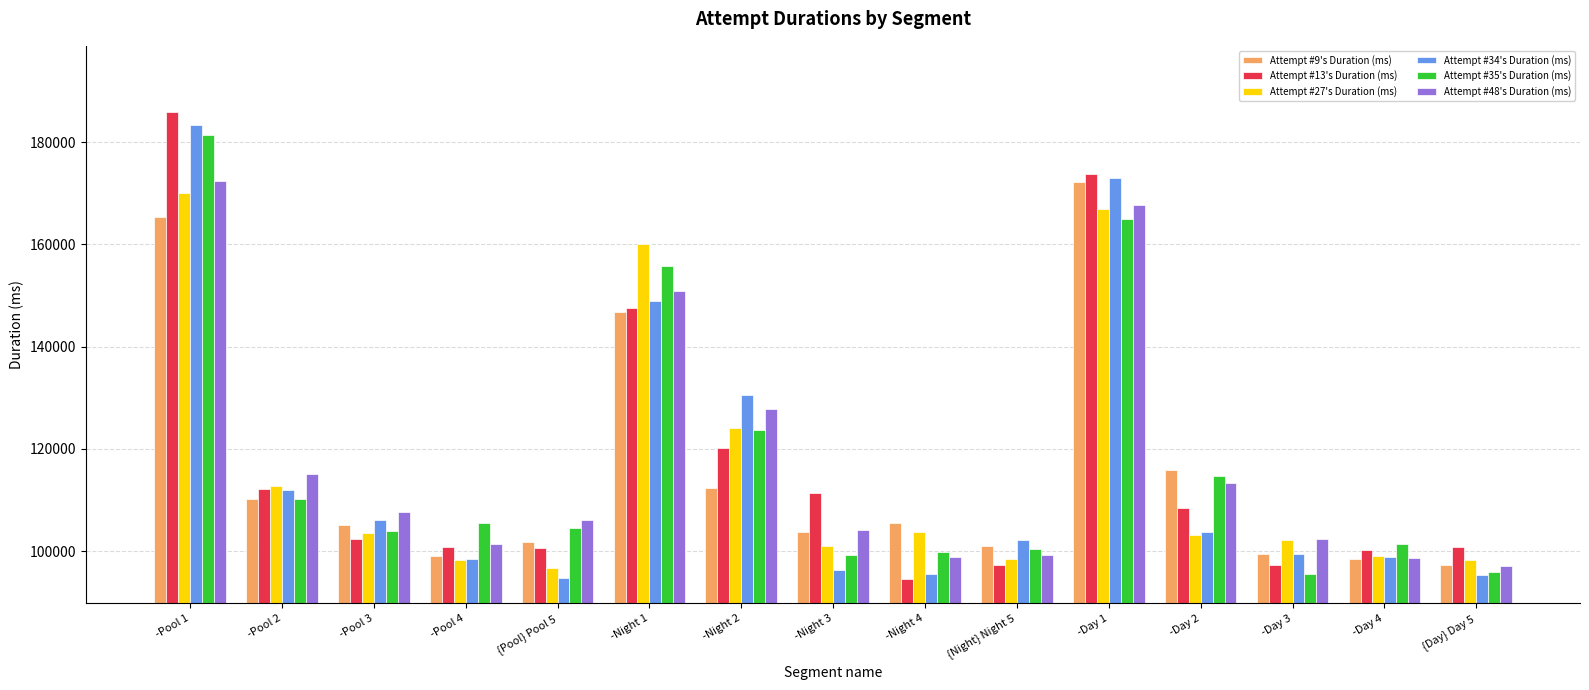

Which series changed the most between -Day 1 and -Day 4?

Attempt #34's Duration (ms)